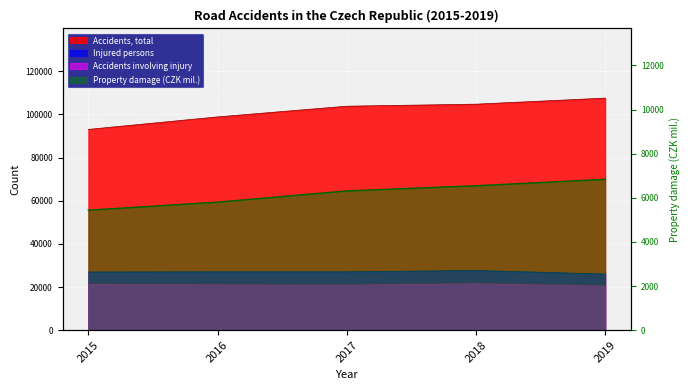

Which series changed the most between 2015 and 2019?

Accidents, total